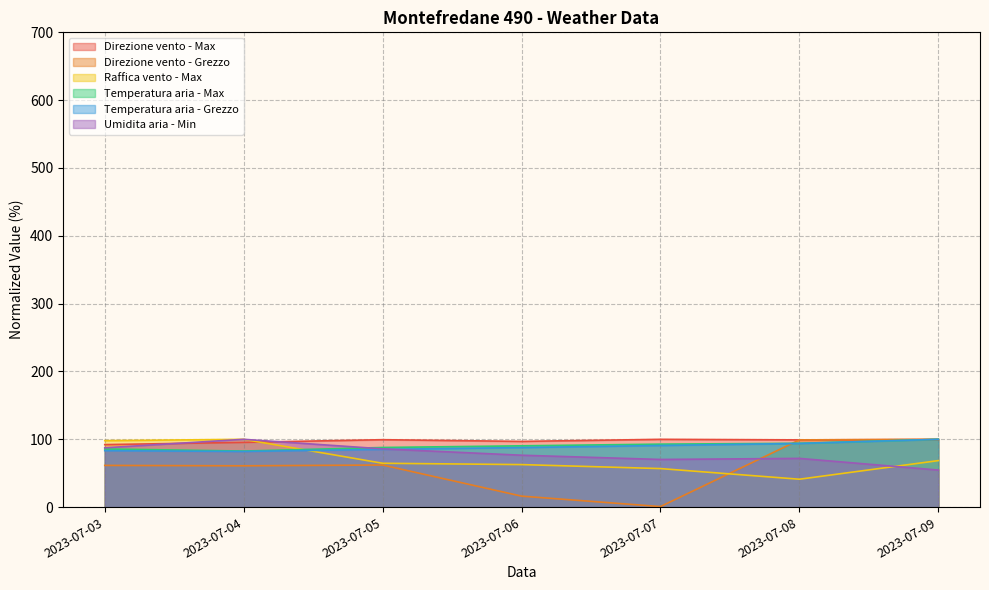

The Umidita aria - Min series shows 151.8 at 2023-07-03. True or false?

False